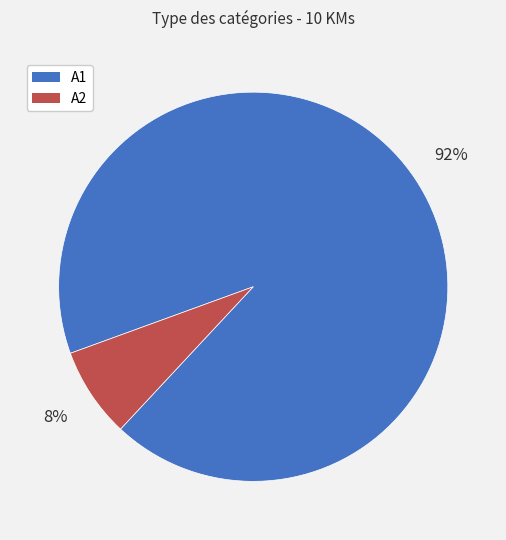

How many segments does this pie chart have?

2